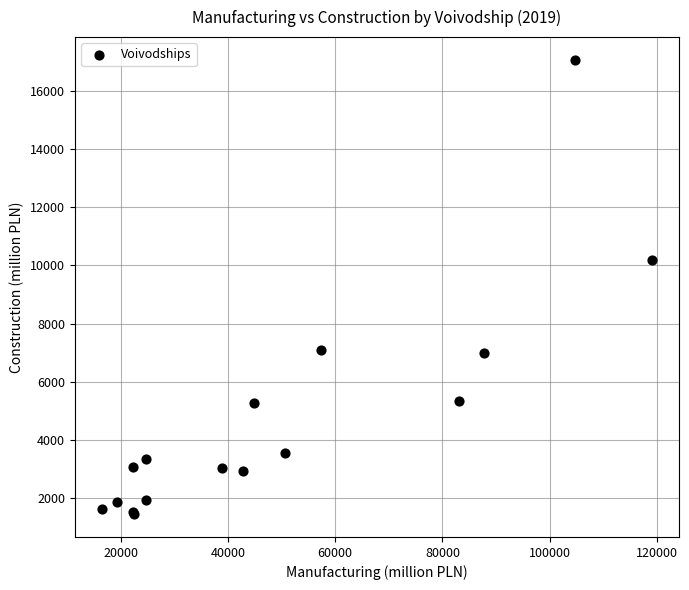

What Y value in the scatter plot is closest to 9256?

10197.0